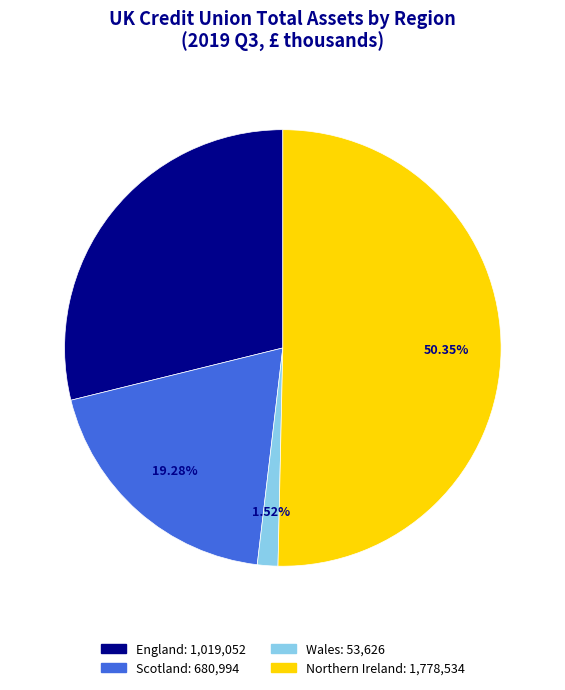

To the nearest percent, what portion does England represent?

29%